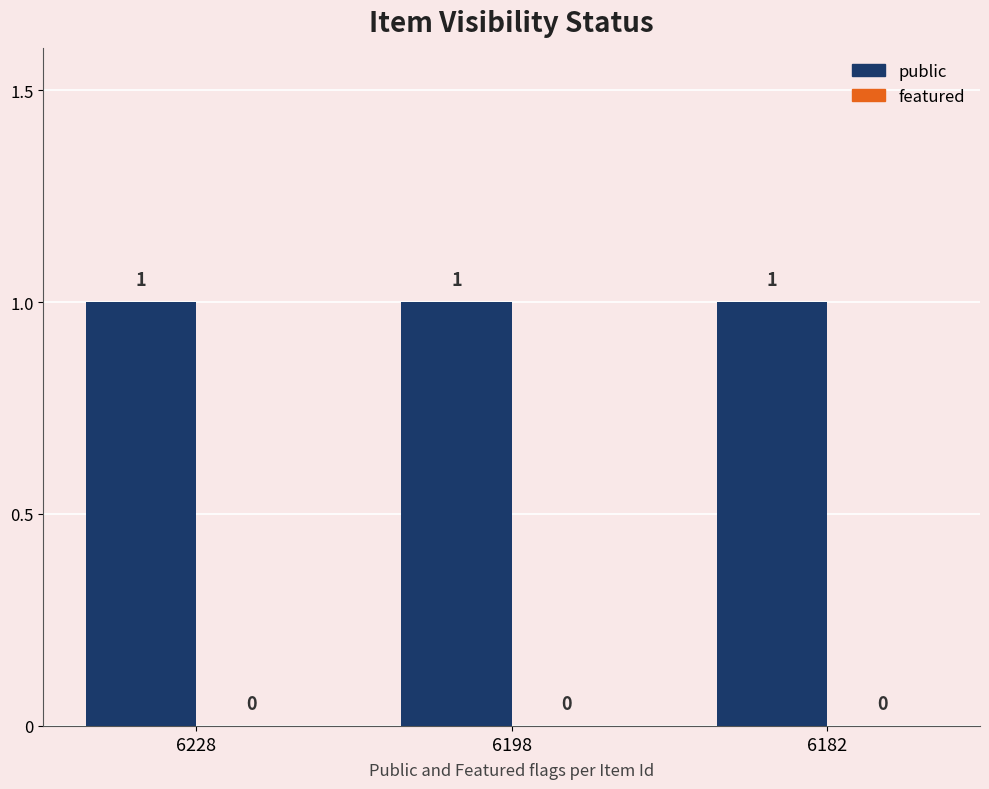

Rank the series at 6182 from highest to lowest value.

public, featured